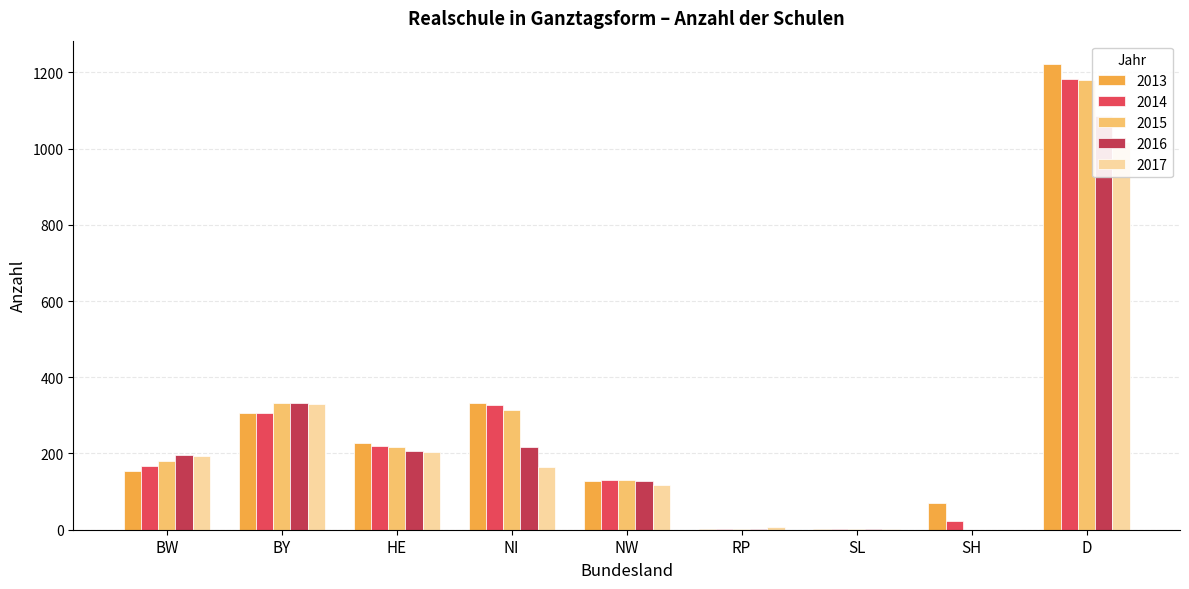

What is the minimum value for 2013?

3